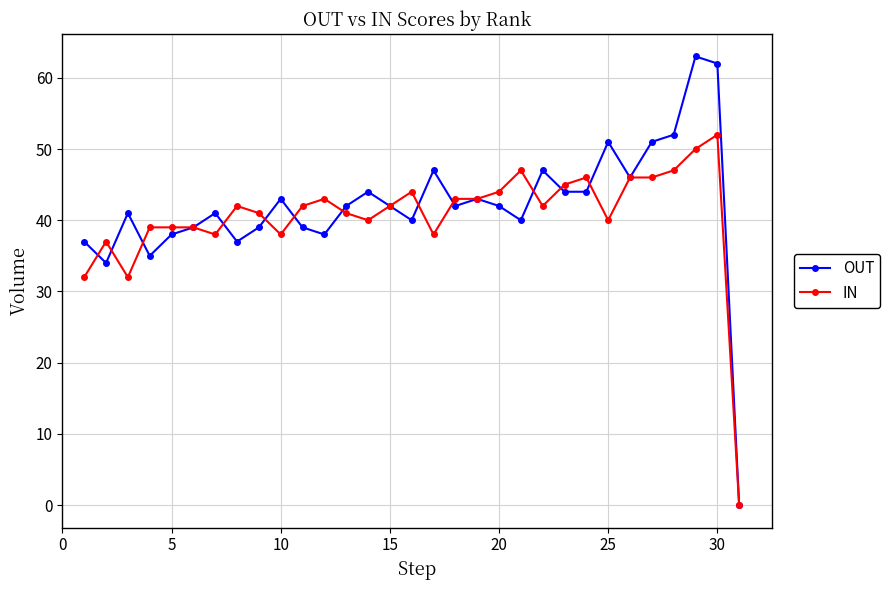

What is the highest value of the OUT series?

63